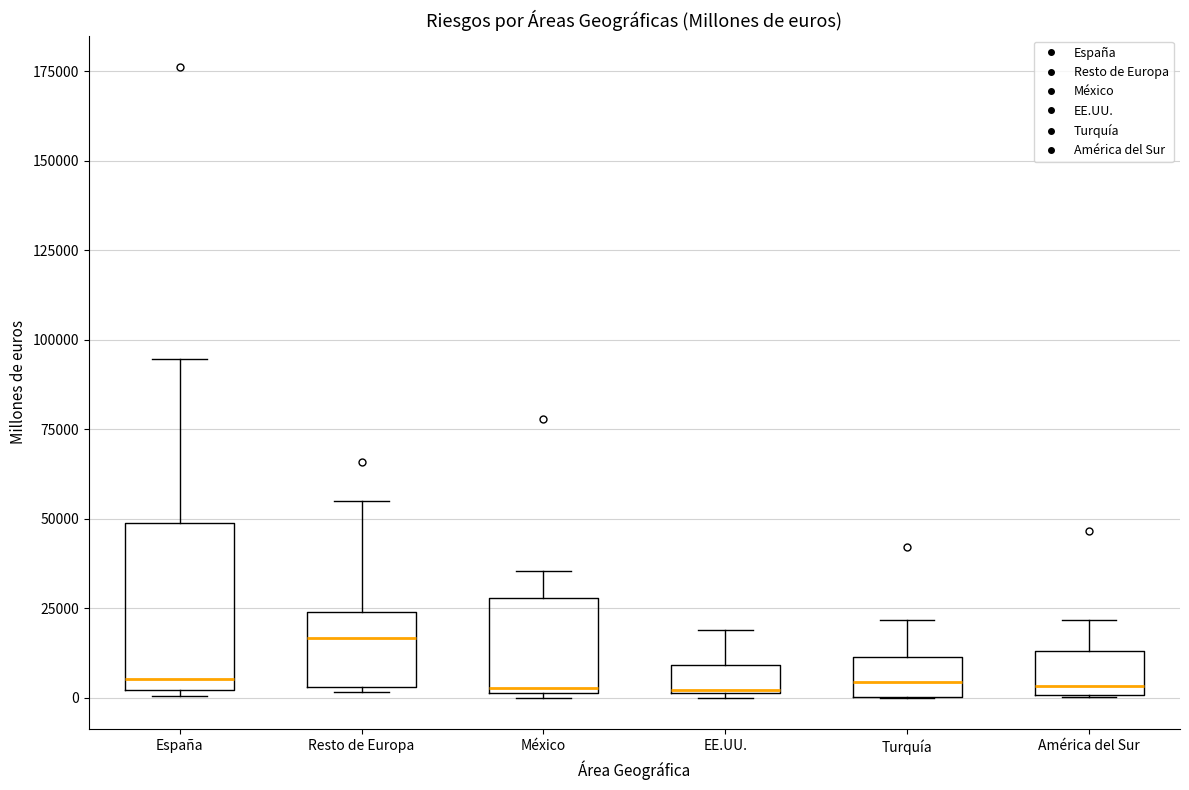

Reading left to right, transcribe this box plot: for each box, give where its median line is, the range the box spans, and where its two whiskers end, as read against the y-axis. The values are not printed on the chart, so give them approximately, as read against the axis.

España: median 5000, box 0 to 50000, whiskers 0 (just below the box's lower edge) to 95000
Resto de Europa: median 15000, box 5000 to 25000, whiskers 0 to 55000
México: median 5000, box 0 to 30000, whiskers 0 to 35000
EE.UU.: median 0, box 0 to 10000, whiskers 0 to 20000
Turquía: median 5000, box 0 to 10000, whiskers 0 to 20000
América del Sur: median 5000, box 0 to 15000, whiskers 0 to 20000